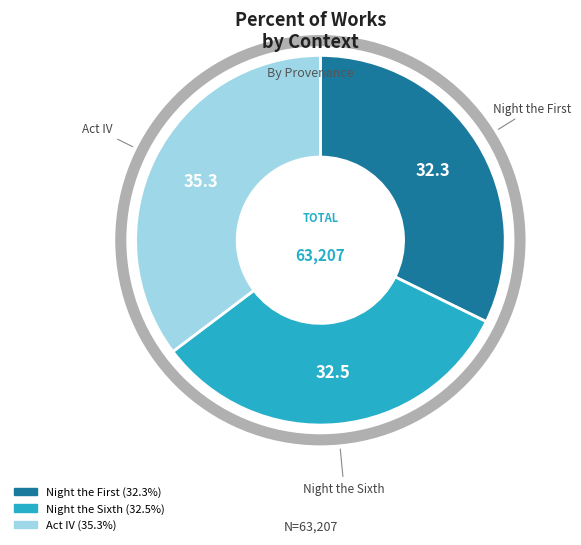

Which category has the biggest portion of the pie?

Act IV